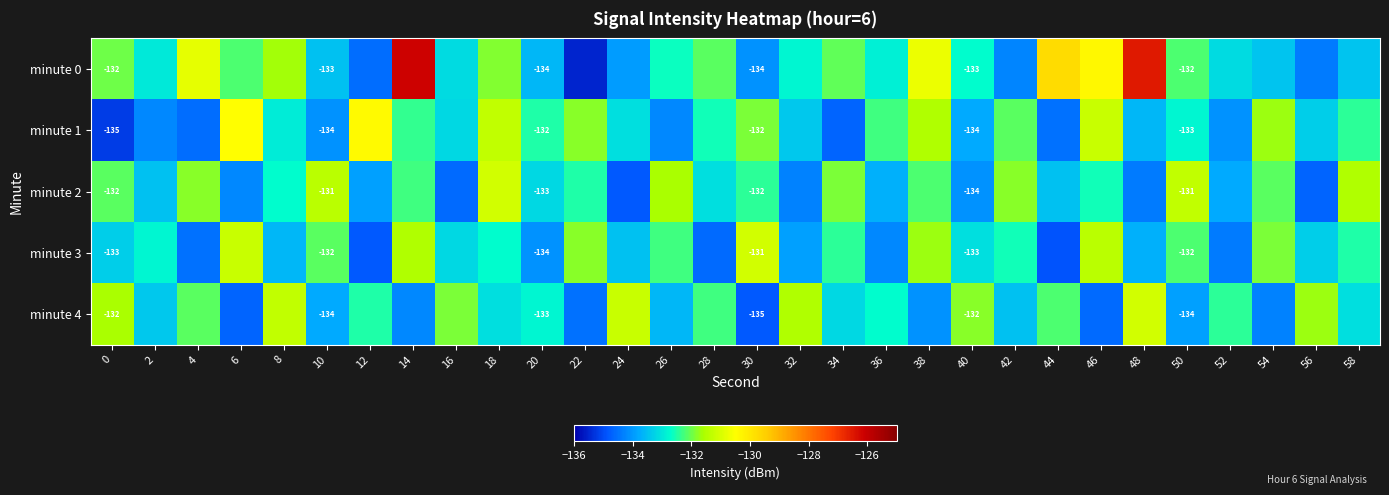

Which has a higher value, 50 or 24?

50